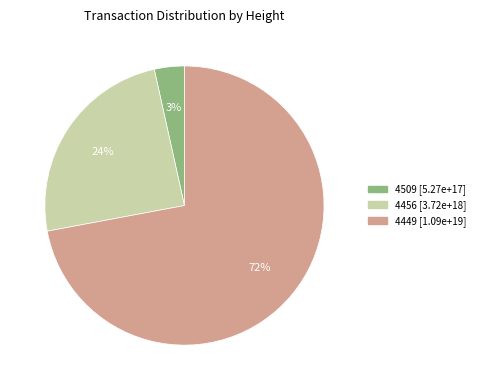

How many slices are in this pie chart?

3